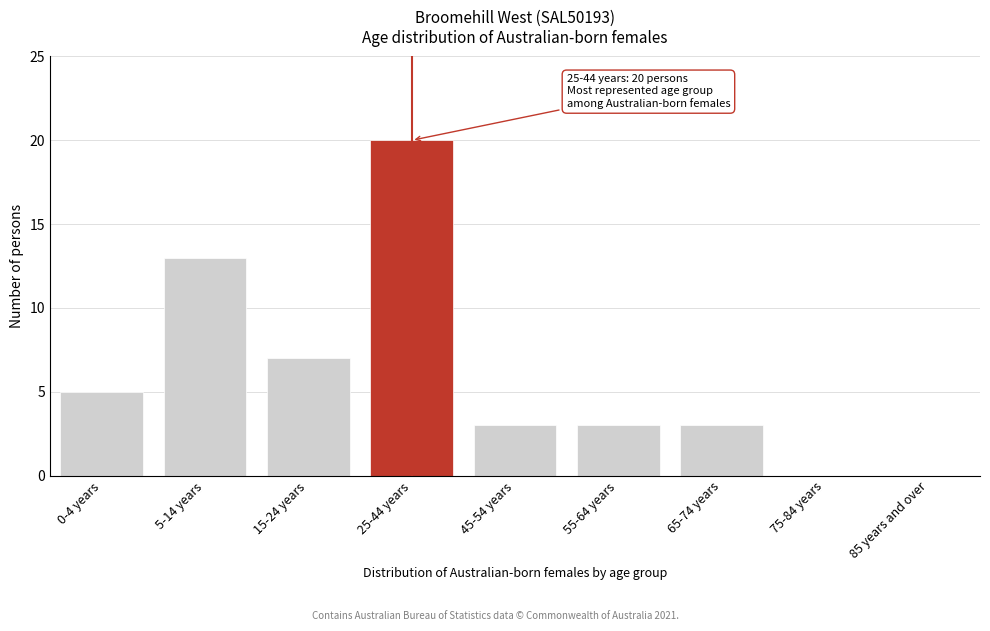

Reading left to right, what are all the values shown in this chart?

0-4 years=5	5-14 years=13	15-24 years=7	25-44 years=20	45-54 years=3	55-64 years=3	65-74 years=3	75-84 years=0	85 years and over=0